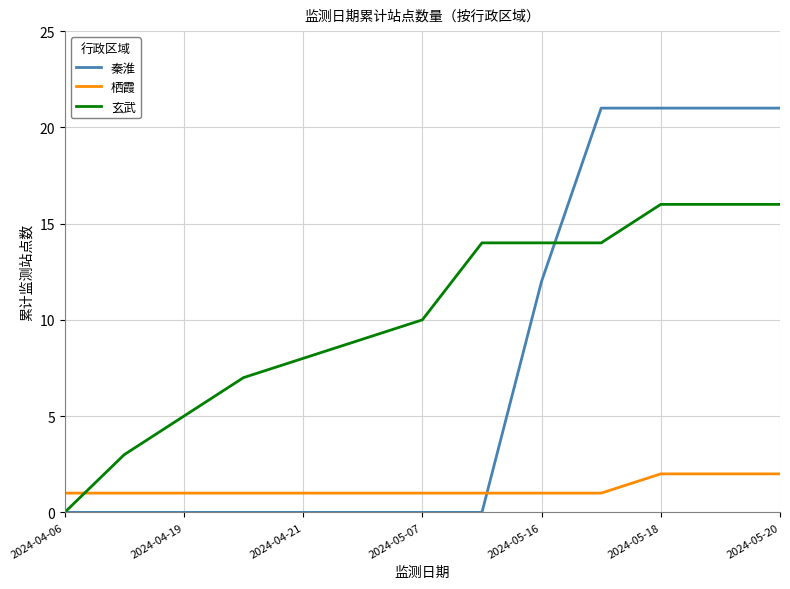

Which series has the widest spread of values?

秦淮